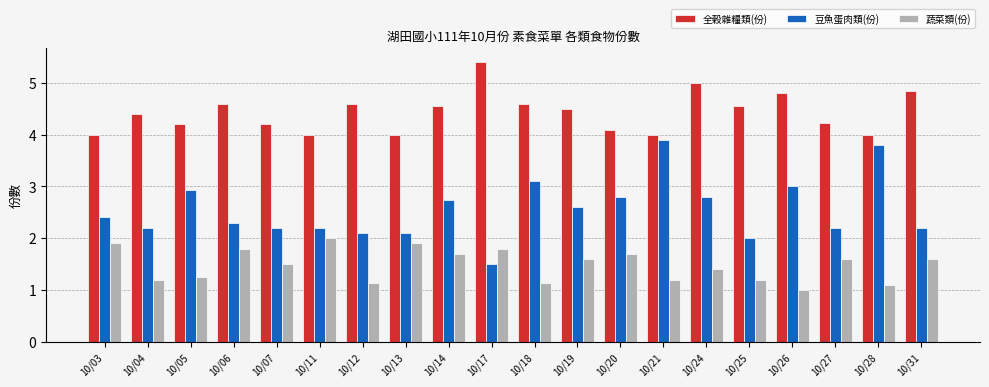

What value does the 豆魚蛋肉類(份) series have at 10/14?

2.7